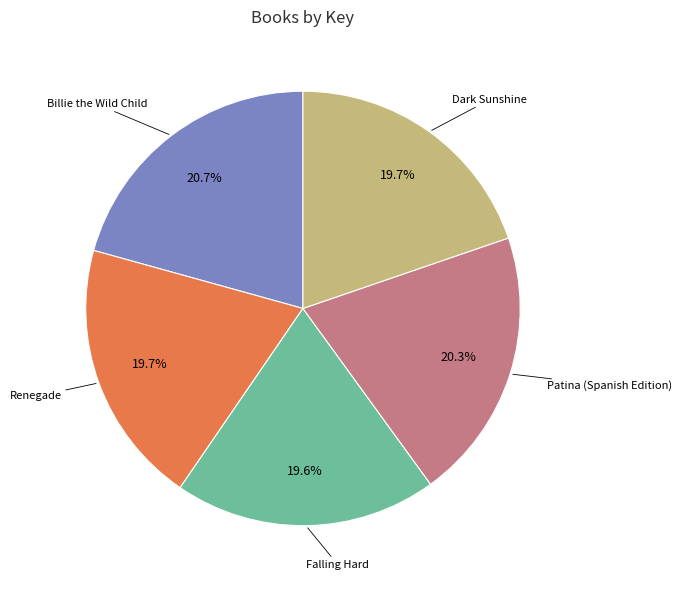

Is there a majority slice in this chart?

No